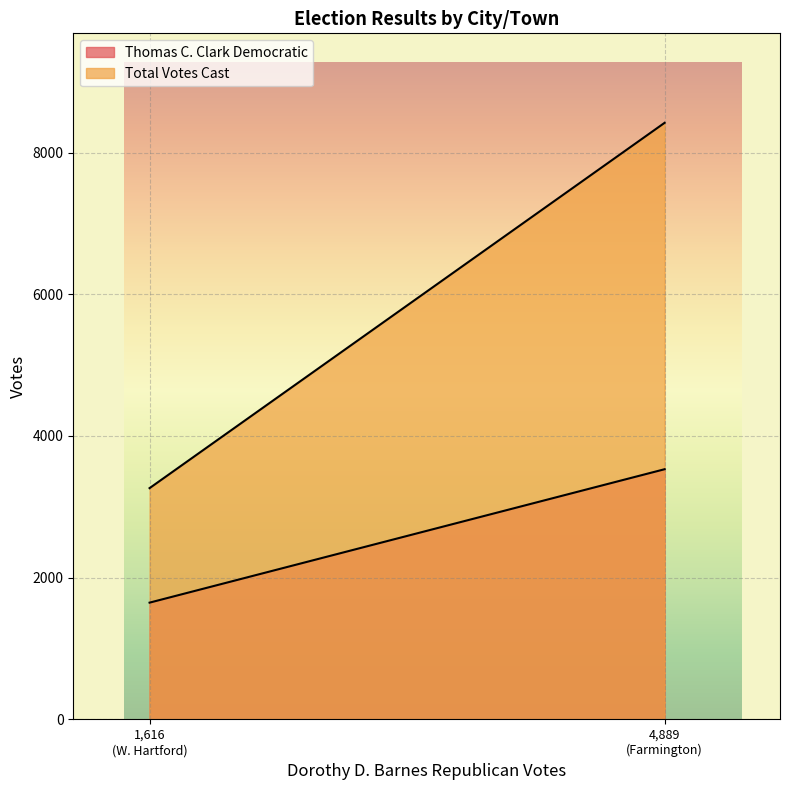

What is the sum of the Total Votes Cast values at Farmington and W. Hartford?

11684